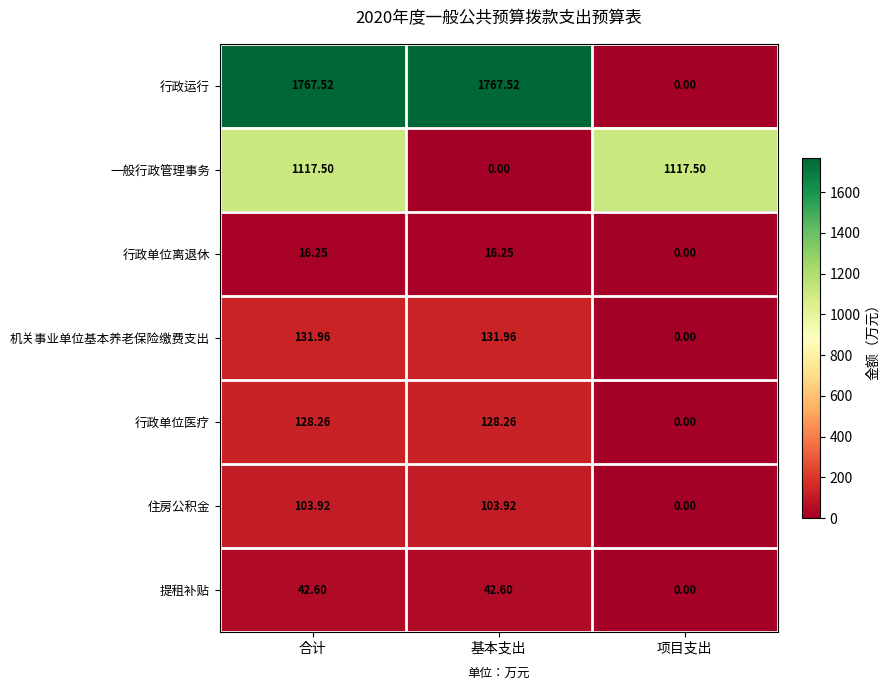

How many data points does each series have?

3